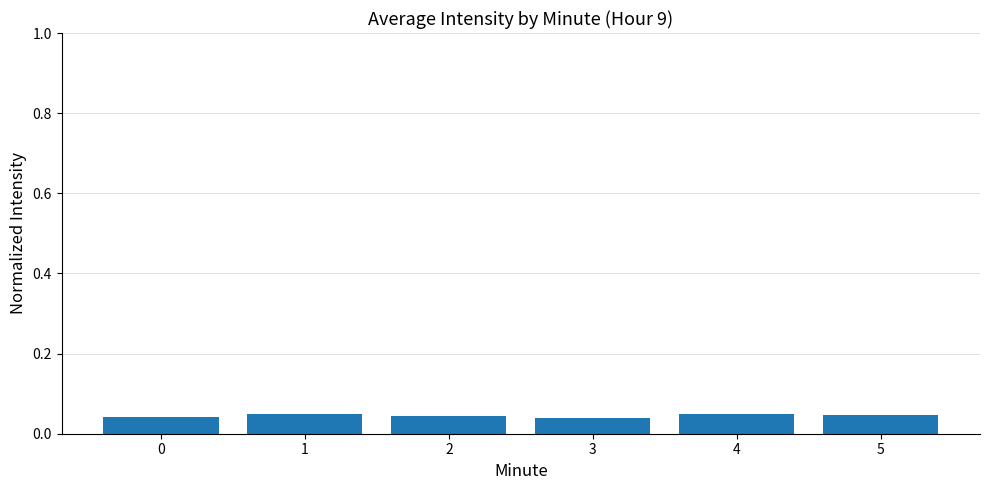

True or false: the data shows 0.1 at 0.

False